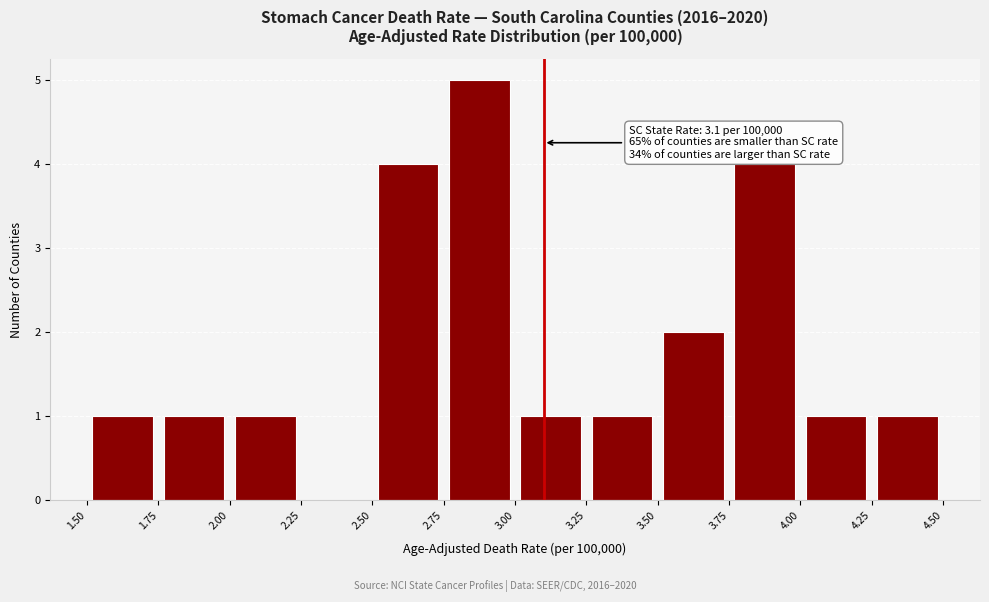

Over which range of the x-axis is the bar tallest?

2.75 to 3.00